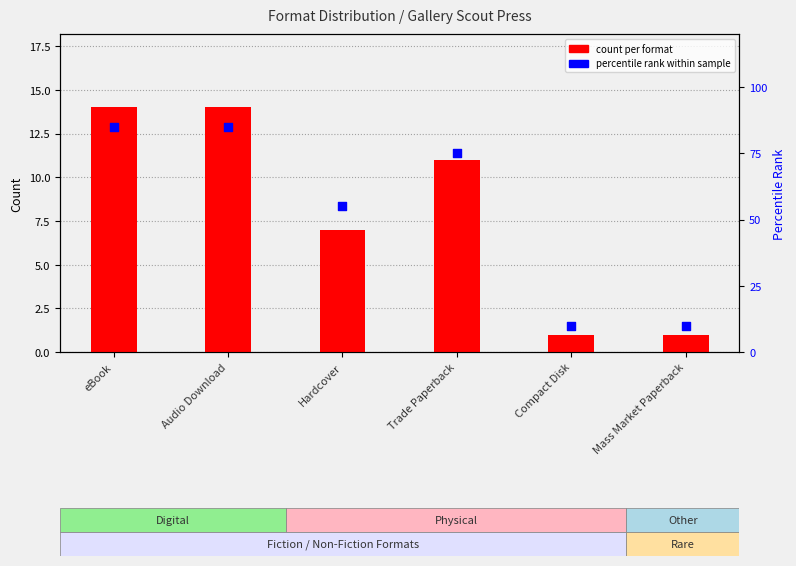

At how many categories does at least one series exceed 13?

4